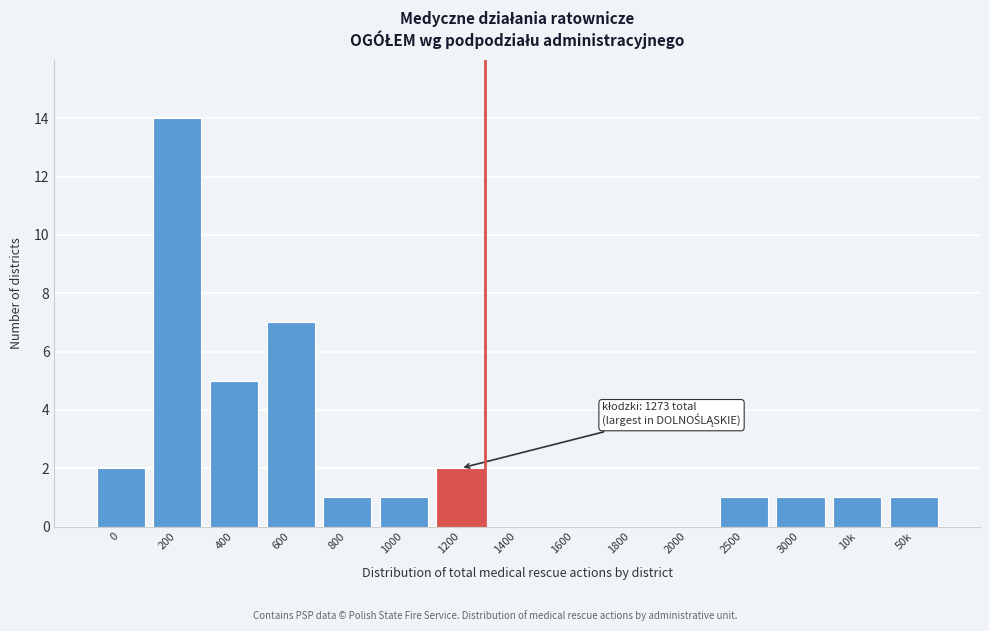

Reading left to right, extract all data points from this chart.

0=2	200=14	400=5	600=7	800=1	1000=1	1200=2	1400=0	1600=0	1800=0	2000=0	2500=1	3000=1	10k=1	50k=1